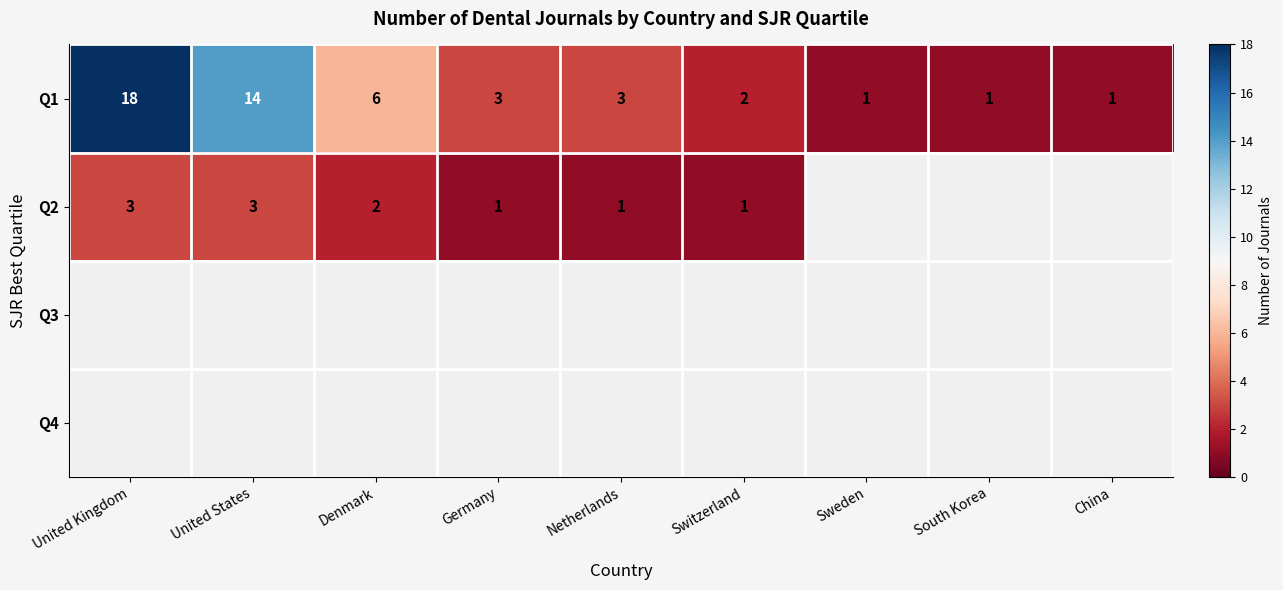

Where is Q1 nearest to the value 9?

Denmark